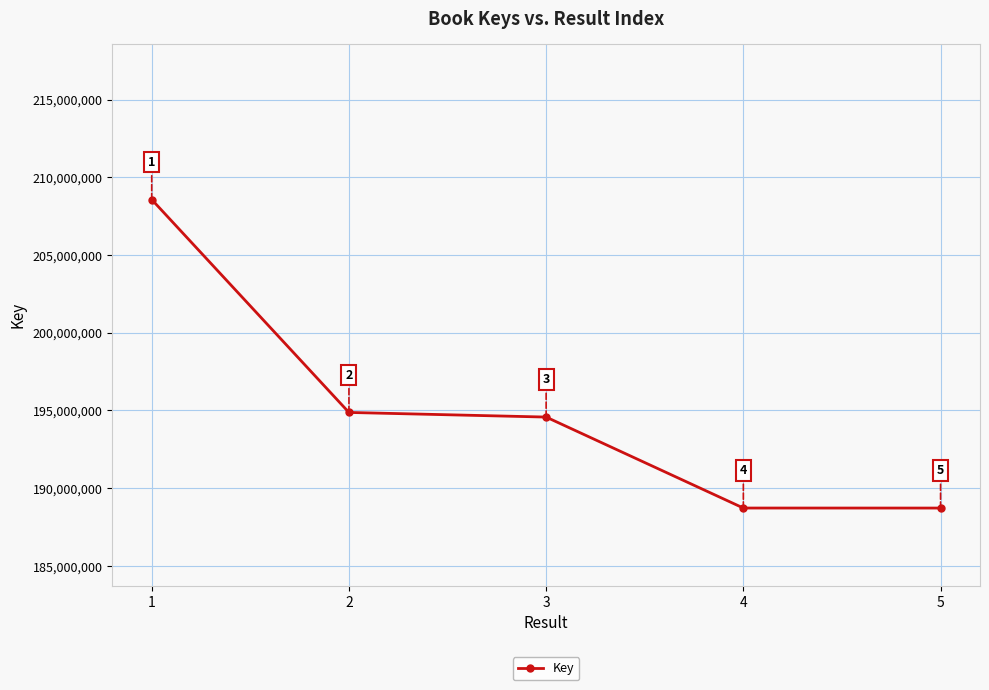

True or false: the data shows 188721352 at 4.

True